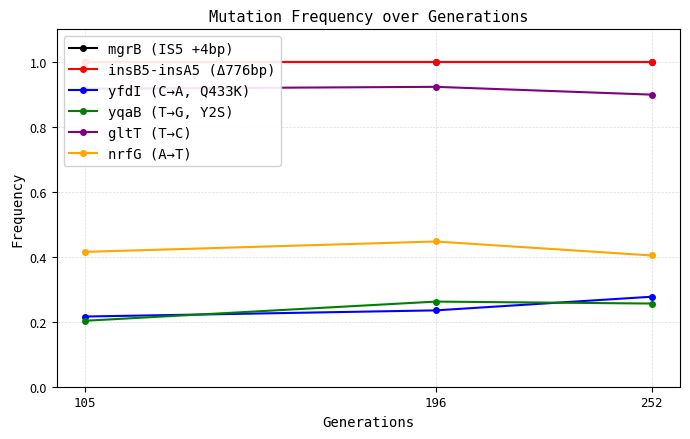

The value of yfdI (C→A, Q433K) at 196 is 0.2. True or false?

True